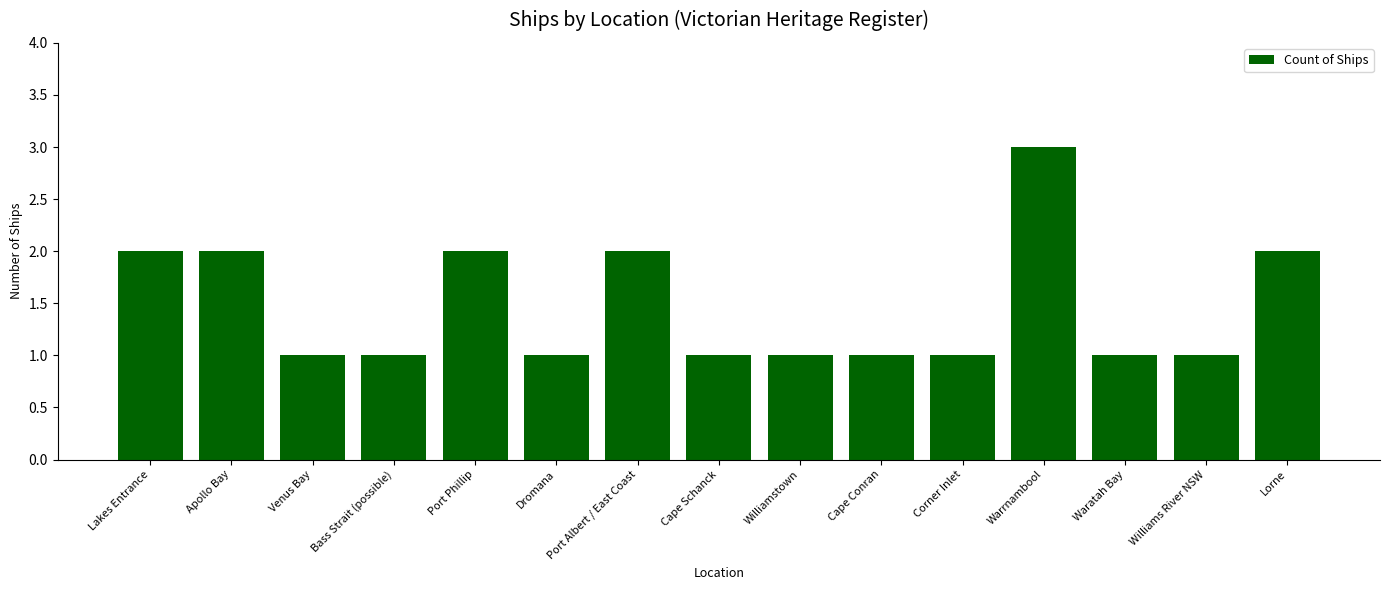

The value at Cape Conran is 2. True or false?

False